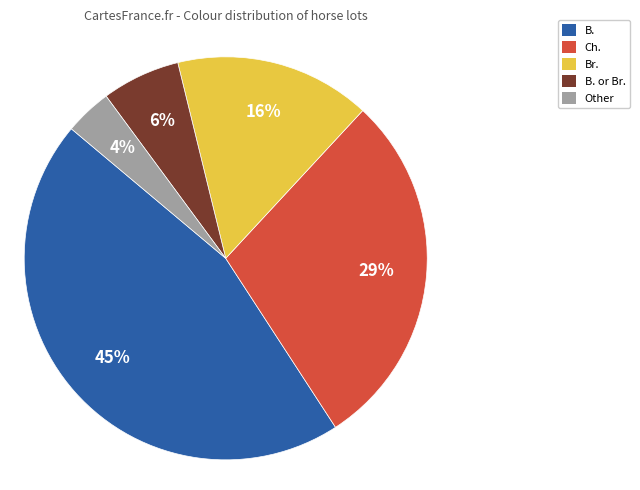

To the nearest percent, what is the average slice percentage?

20%